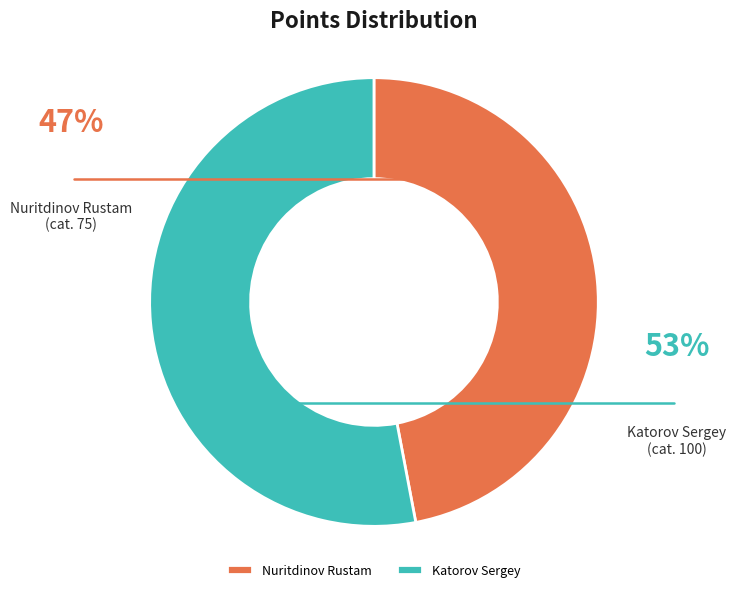

What is the smallest slice in the pie chart?

Nuritdinov Rustam